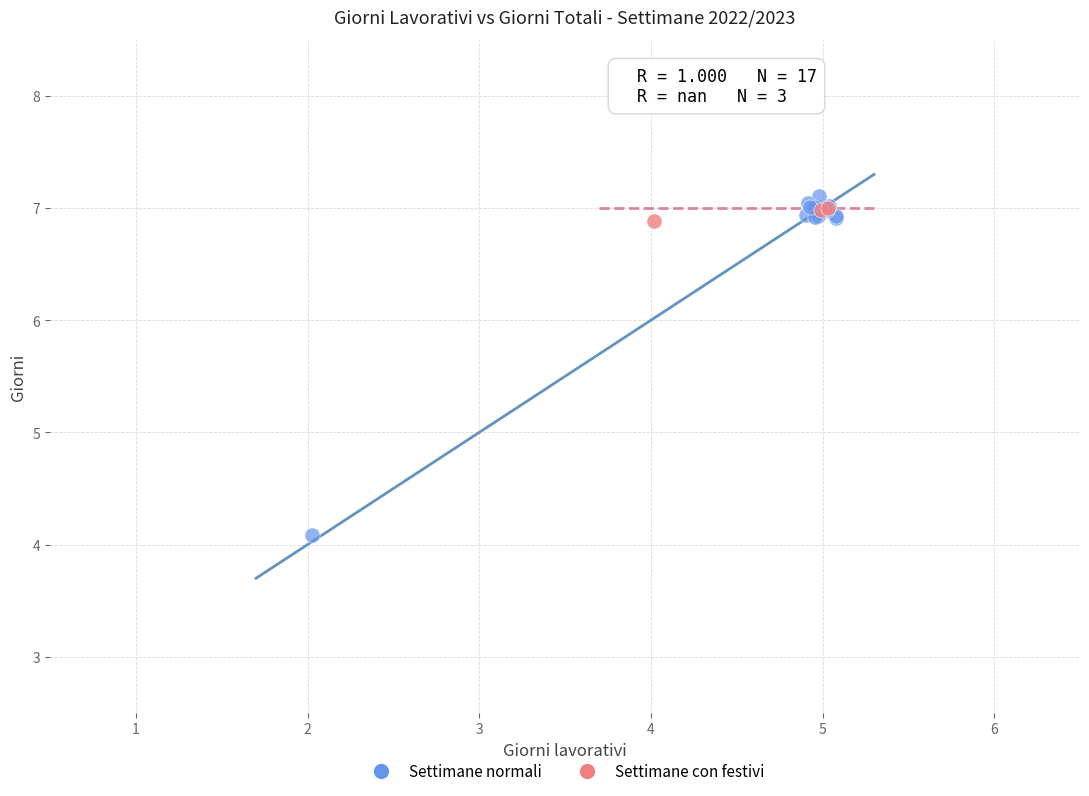

Which series has the widest spread of Y values?

Settimane normali